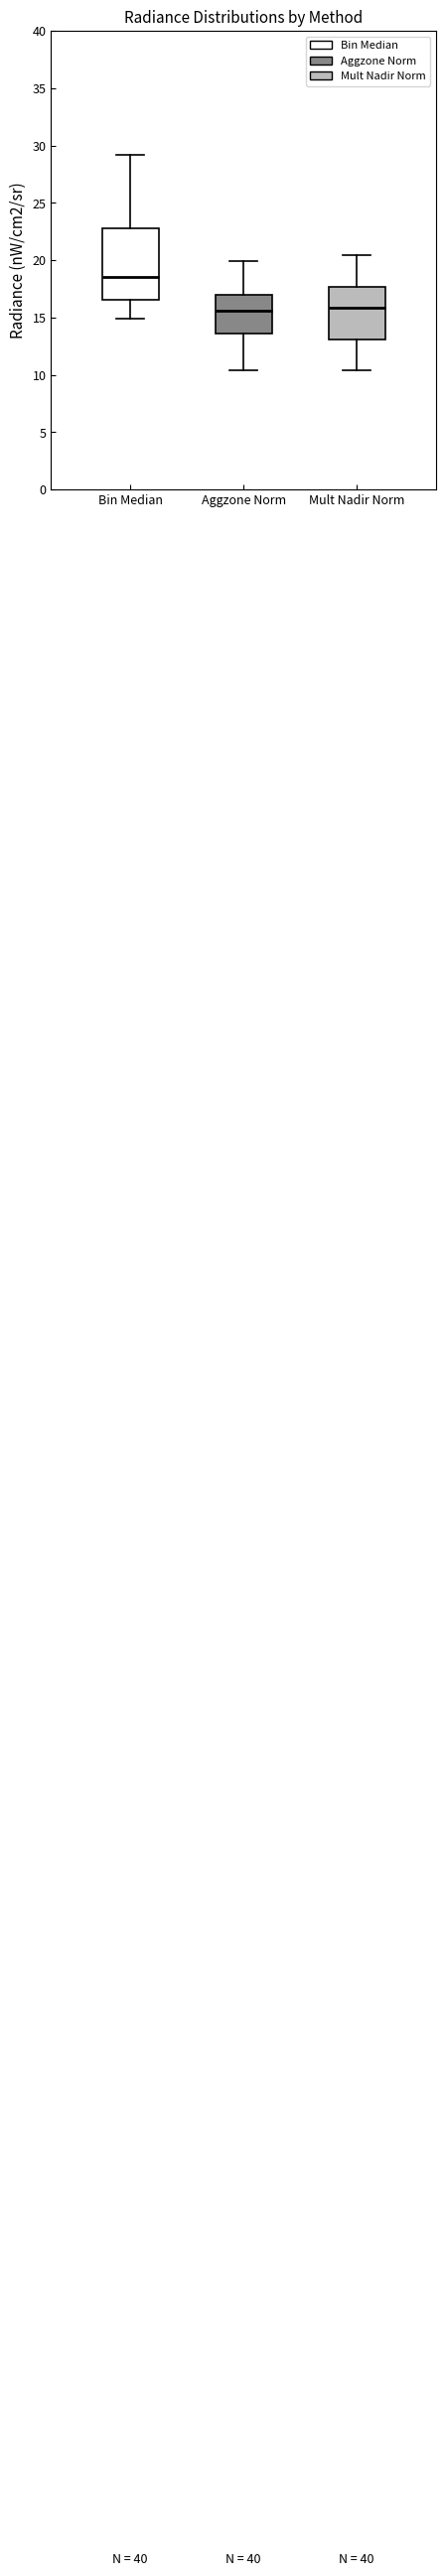

Where does the upper whisker of the box for Mult Nadir Norm end on the y-axis? The values are not printed on the chart, so give them approximately, as read against the axis.

20.5